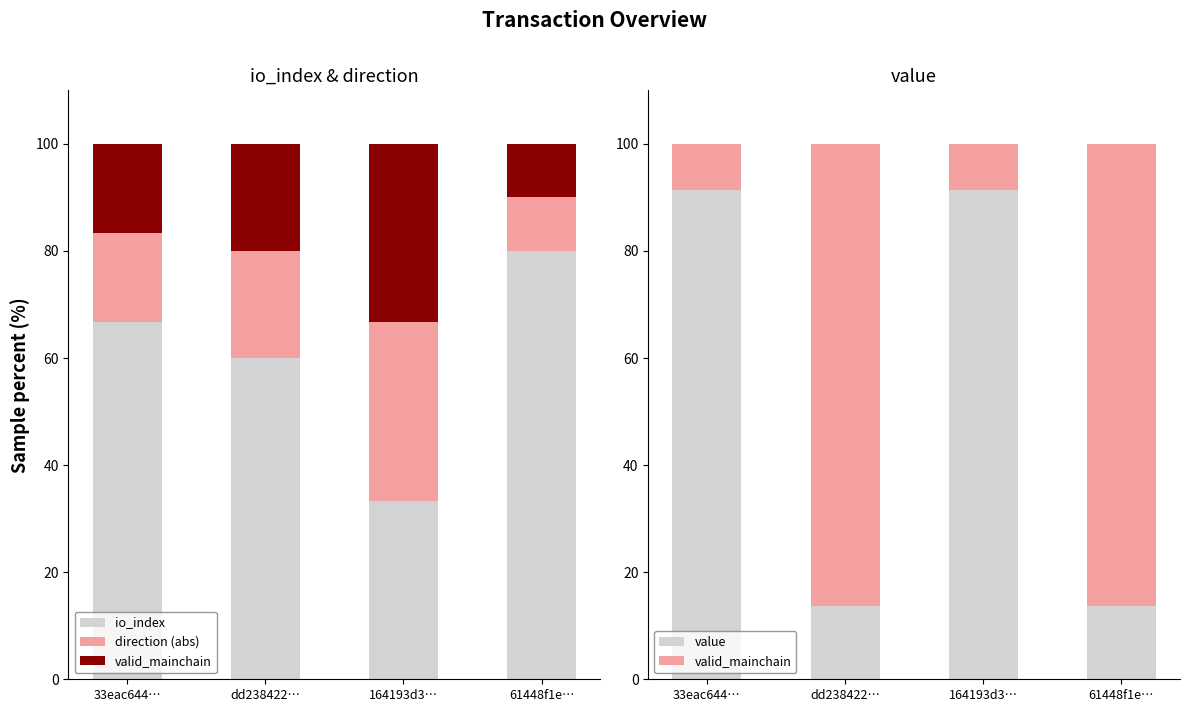

Reading left to right, transcribe all the data shown in this chart.

io_index: 66.7	60.0	33.3	80.0
direction (abs): 16.7	20.0	33.3	10.0
valid_mainchain: 8.5	86.2	8.5	86.2
value: 91.5	13.8	91.5	13.8